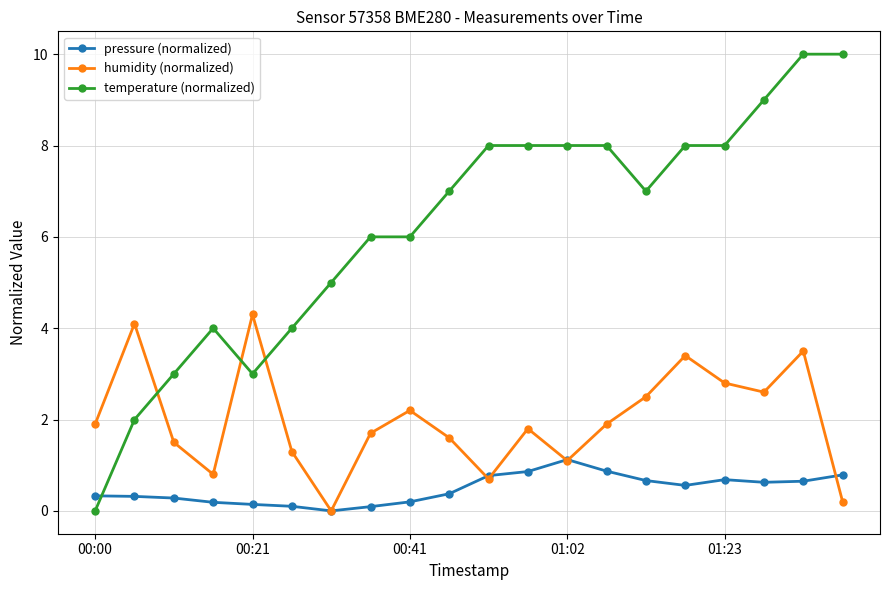

What is the highest value of the temperature (normalized) series?

10.0